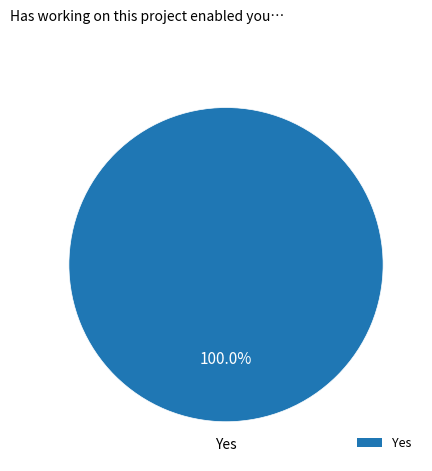

Is there any slice that represents more than half of the pie?

Yes